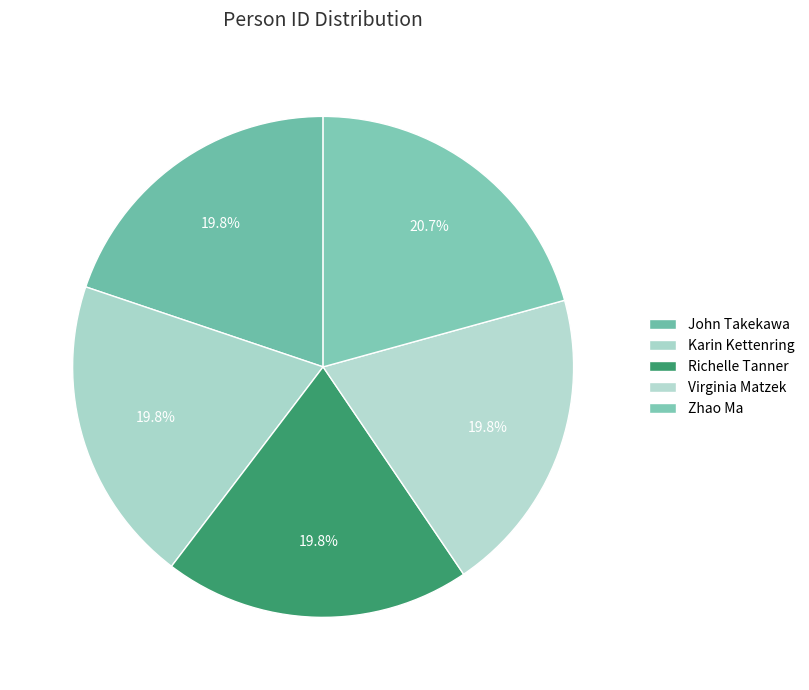

Does Richelle Tanner account for over 50% of the chart?

No